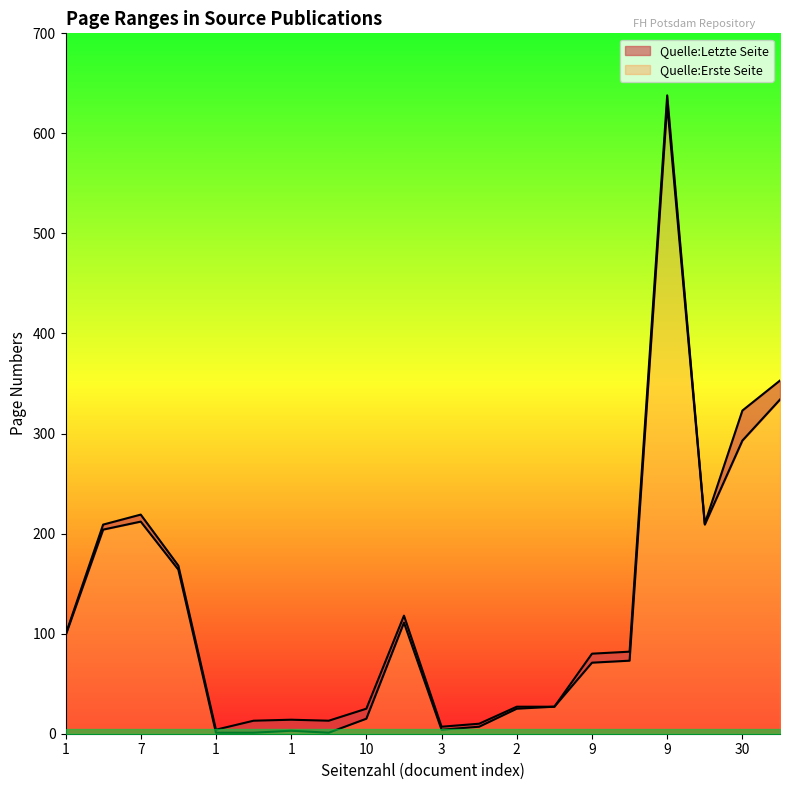

How many interior local valleys does the Quelle:Letzte Seite series have?

4